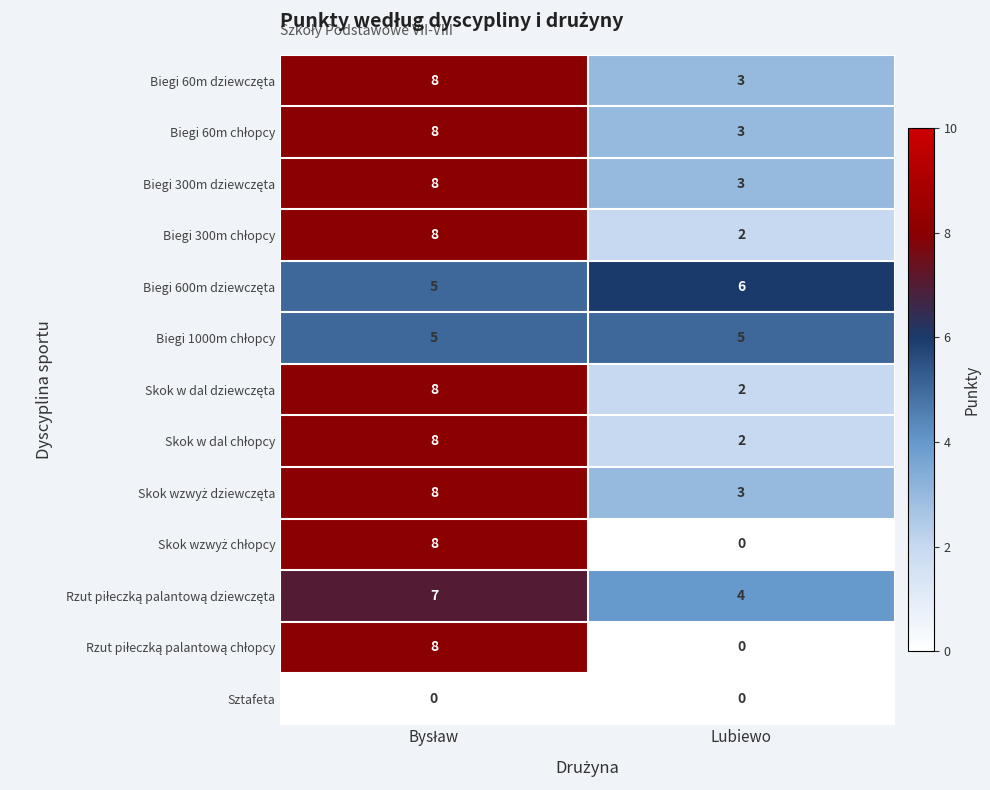

What is the maximum value shown in the chart?

8